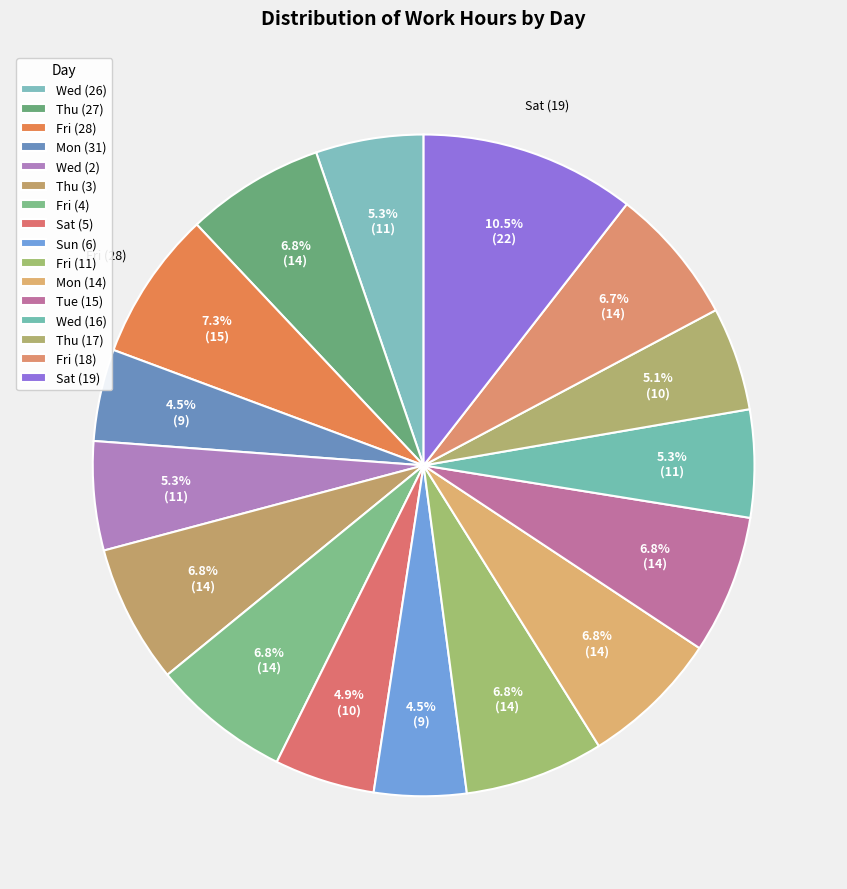

Count the number of slices in the pie.

16